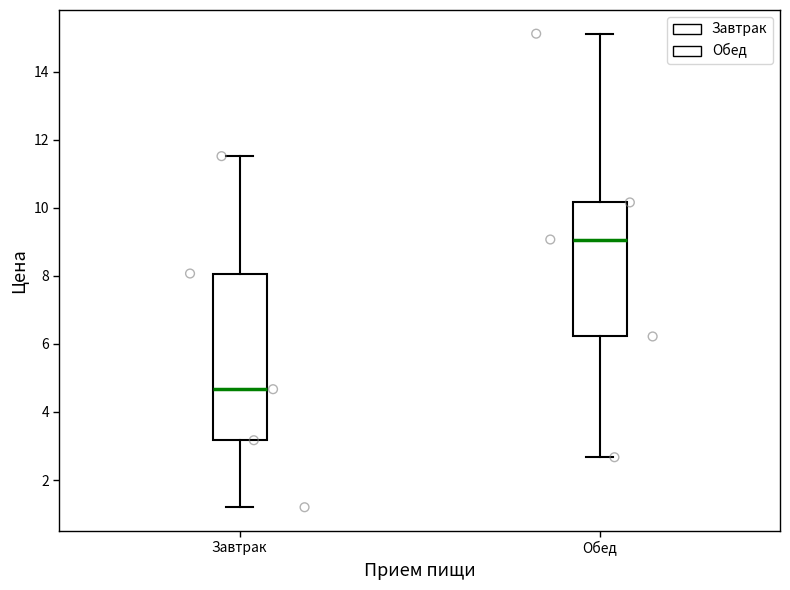

Where does the lower whisker of the box for Завтрак end on the y-axis? The values are not printed on the chart, so give them approximately, as read against the axis.

1.2